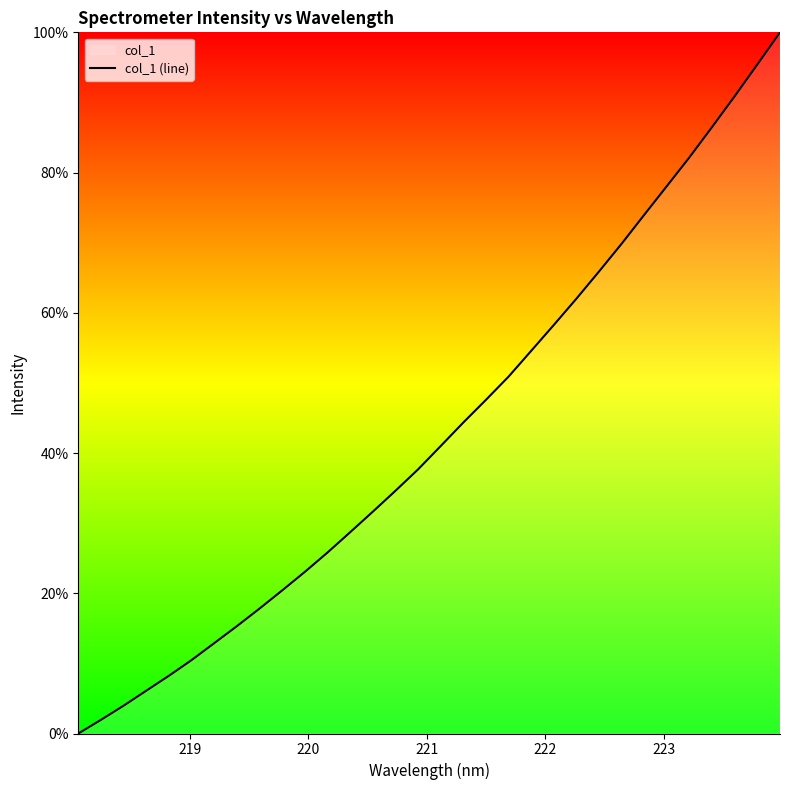

What is the maximum value shown in the chart?

100.0